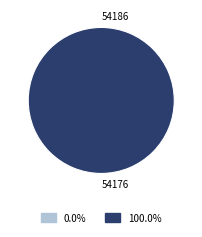

True or false: 54186 accounts for 1% of the total.

False